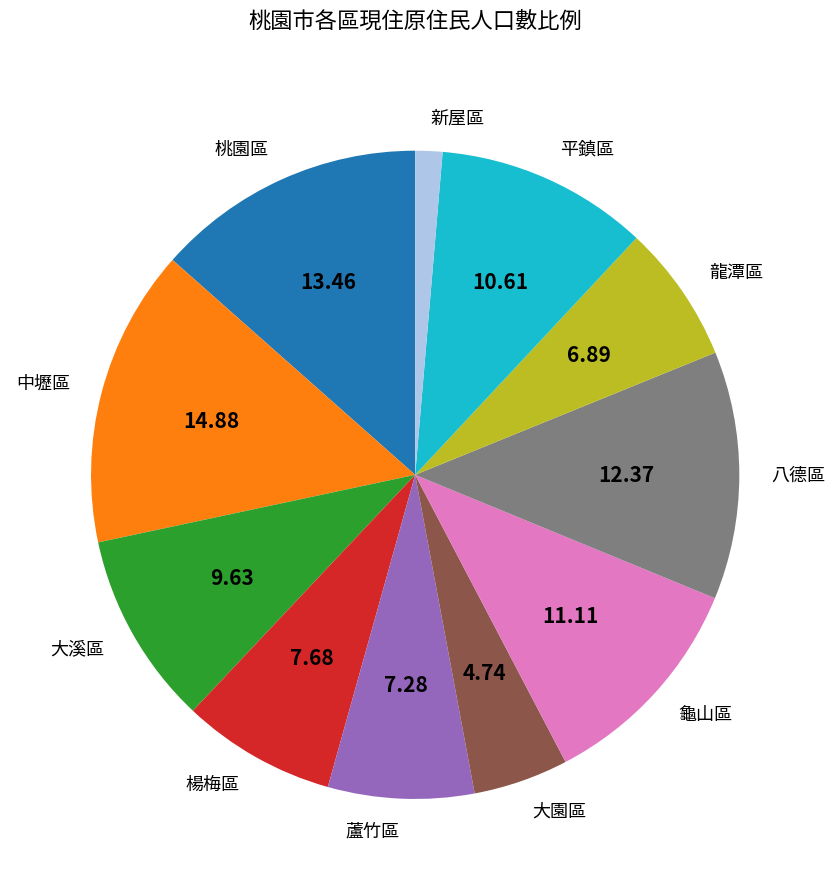

What is the ratio of the value at 楊梅區 to the value at 八德區?

0.6